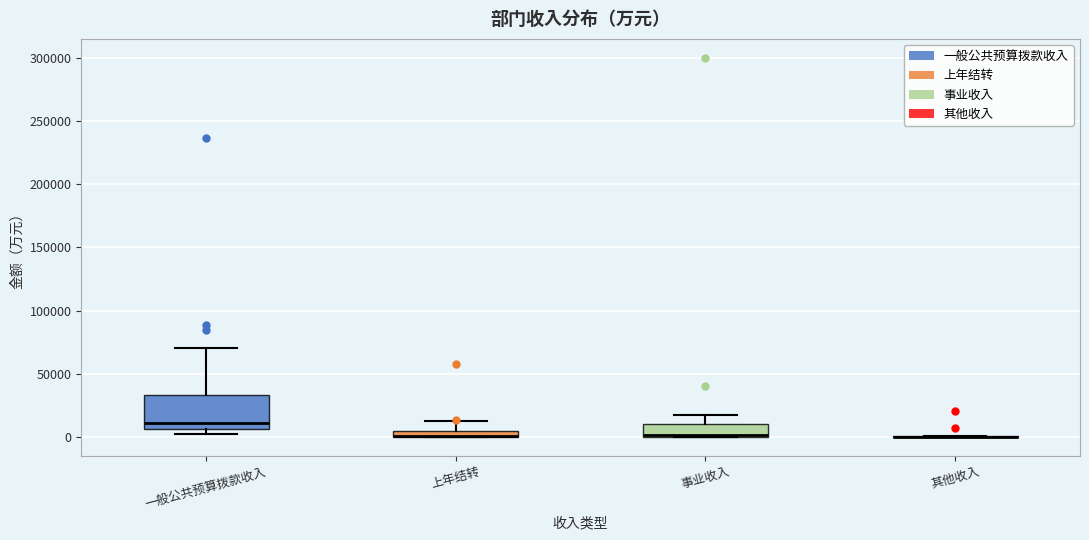

Which box is the tallest, from its lower edge to its upper edge?

一般公共预算拨款收入